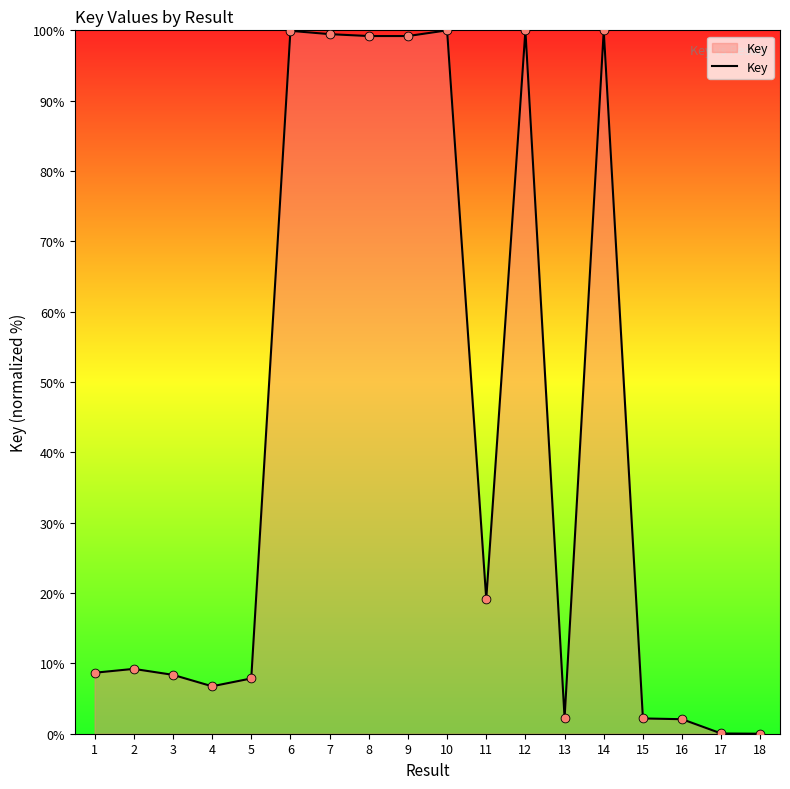

What is the ratio of the value at 3 to the value at 7?

0.1